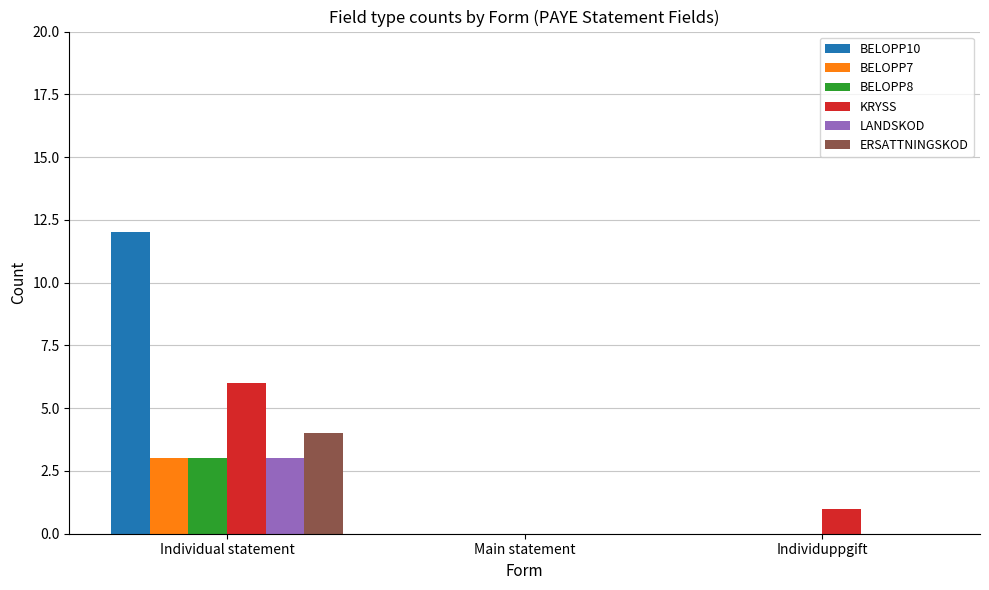

Which series changed the most between Individual statement and Main statement?

BELOPP10